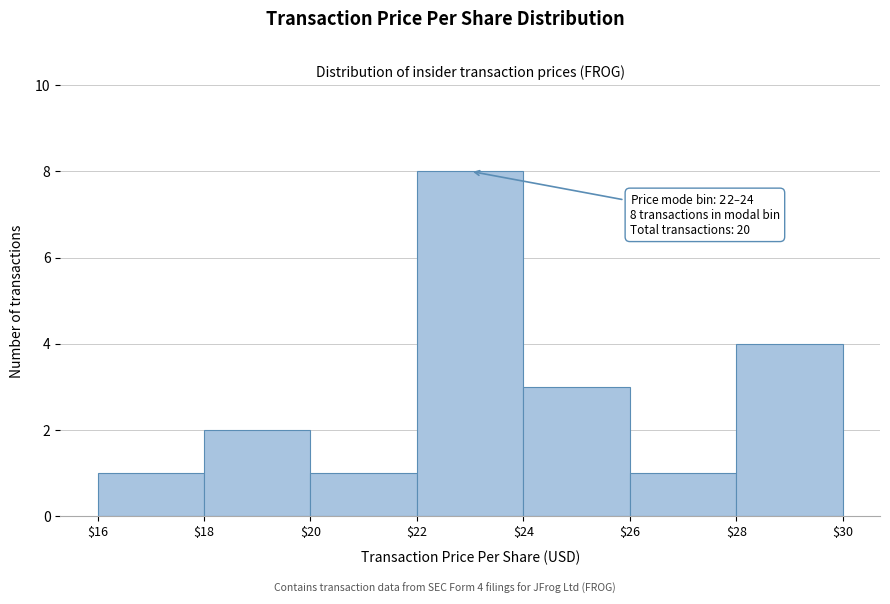

Which range on the x-axis has the tallest bar?

$22 to $24